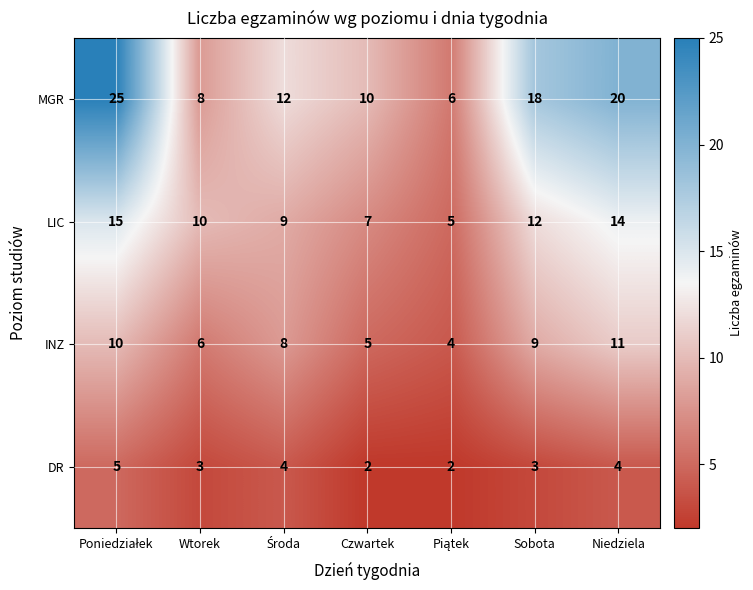

Read the DR value at Wtorek.

3